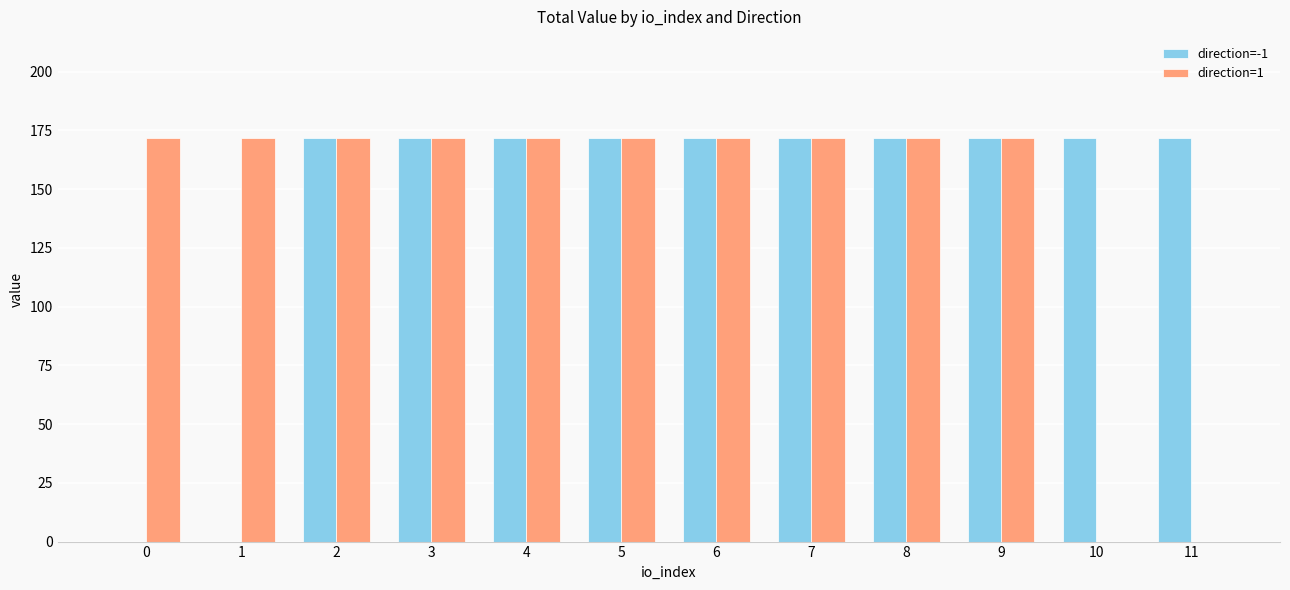

How many values in the direction=1 series exceed 171?

10